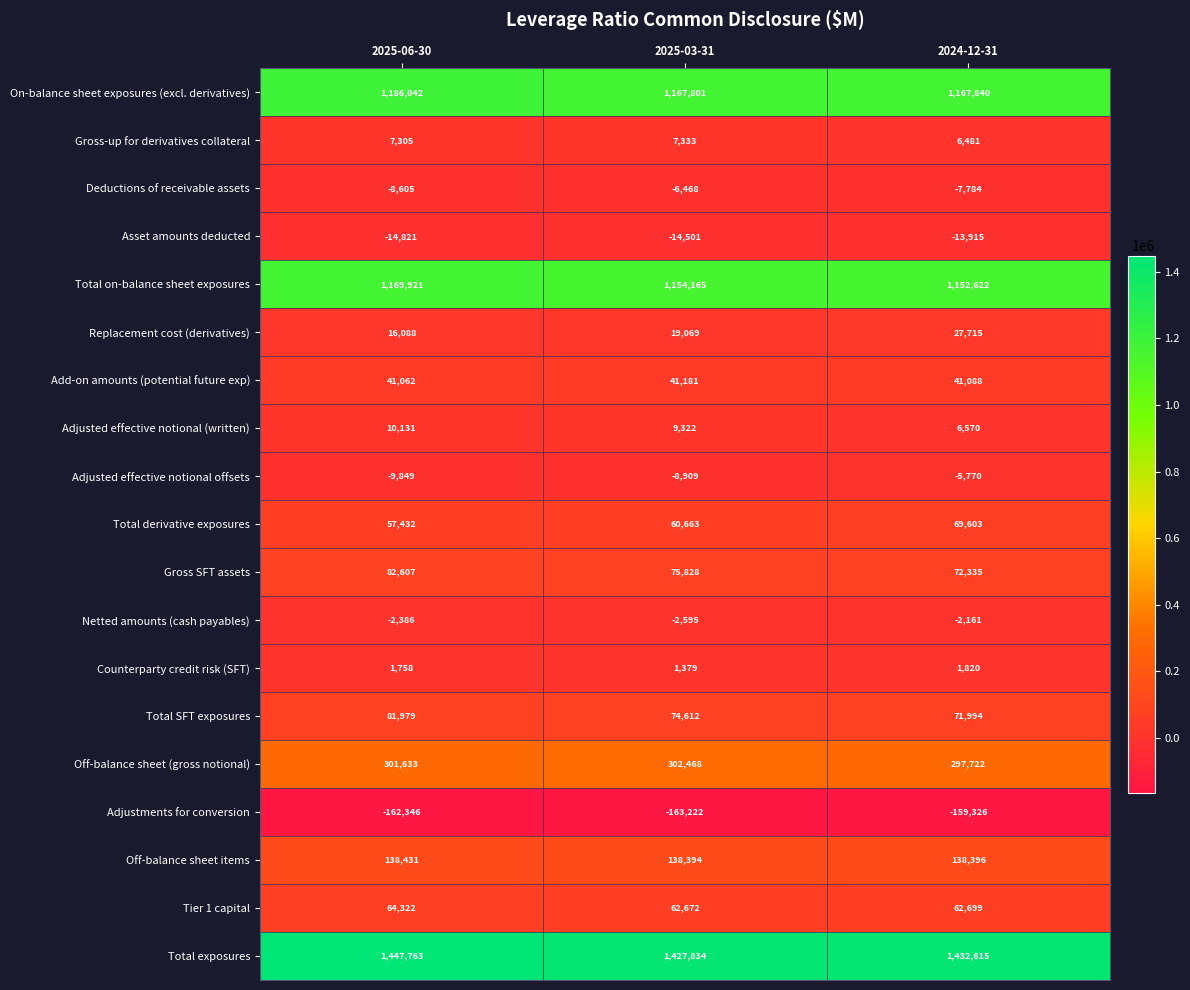

List the labels in order of Asset amounts deducted value, largest first.

2024-12-31, 2025-03-31, 2025-06-30